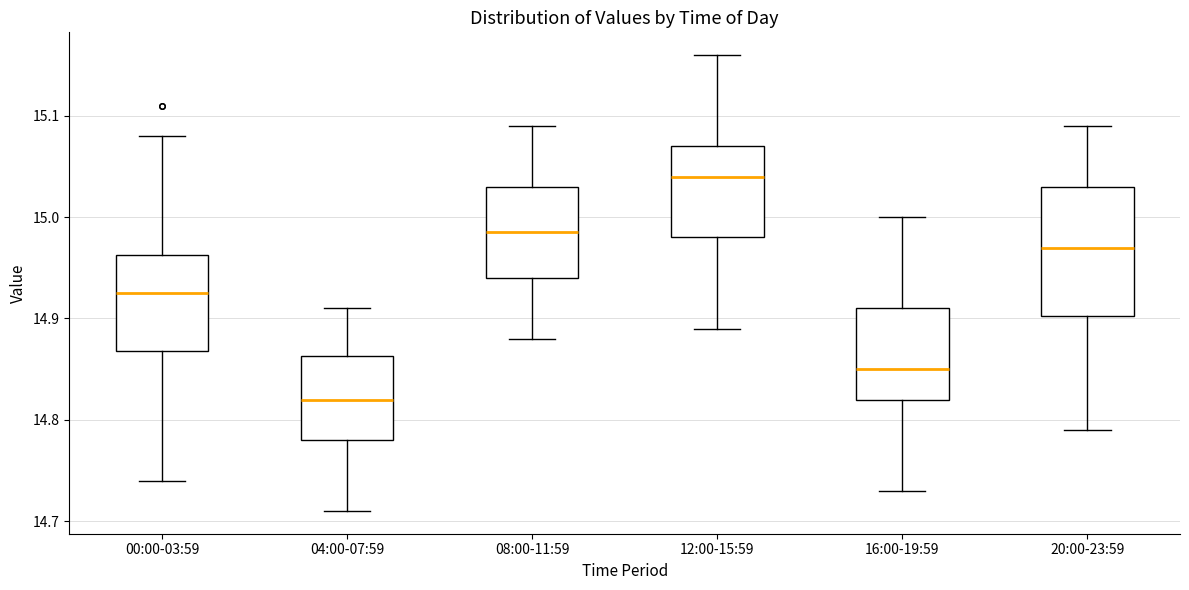

Reading left to right, read every box against the y-axis: the position of its median line, the range the box covers, and the ends of its whiskers. The values are not printed on the chart, so give them approximately, as read against the axis.

00:00-03:59: median 14.93, box 14.87 to 14.96, whiskers 14.74 to 15.08
04:00-07:59: median 14.82, box 14.78 to 14.86, whiskers 14.71 to 14.91
08:00-11:59: median 14.99, box 14.94 to 15.03, whiskers 14.88 to 15.09
12:00-15:59: median 15.04, box 14.98 to 15.07, whiskers 14.89 to 15.16
16:00-19:59: median 14.85, box 14.82 to 14.91, whiskers 14.73 to 15.00
20:00-23:59: median 14.97, box 14.90 to 15.03, whiskers 14.79 to 15.09